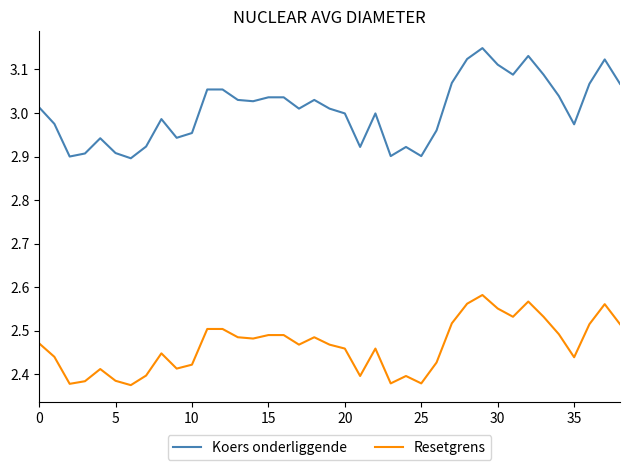

What is the difference between the maximum and minimum values in the Koers onderliggende series?

0.3